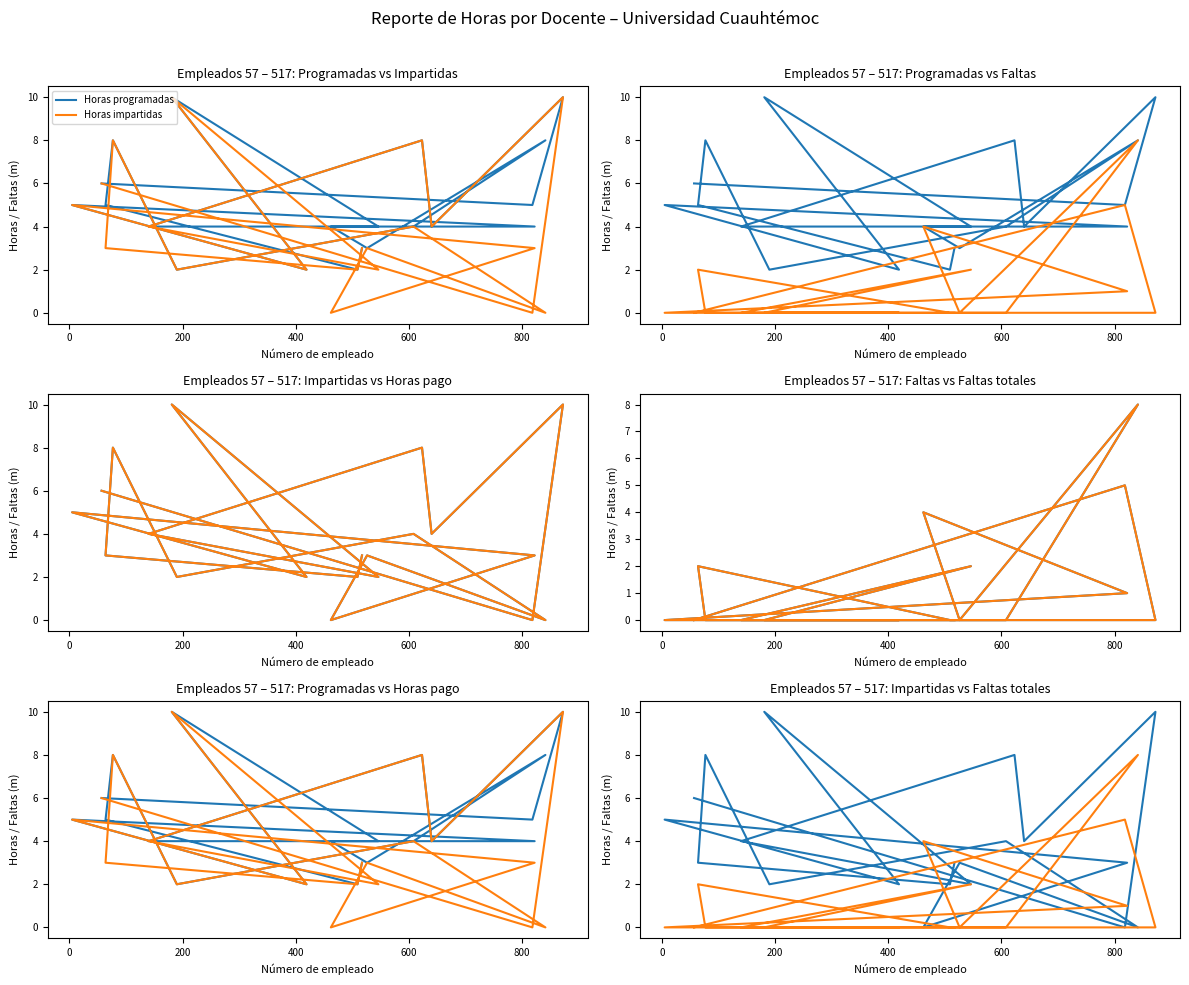

How many times do Horas impartidas and Faltas totales cross each other?

6